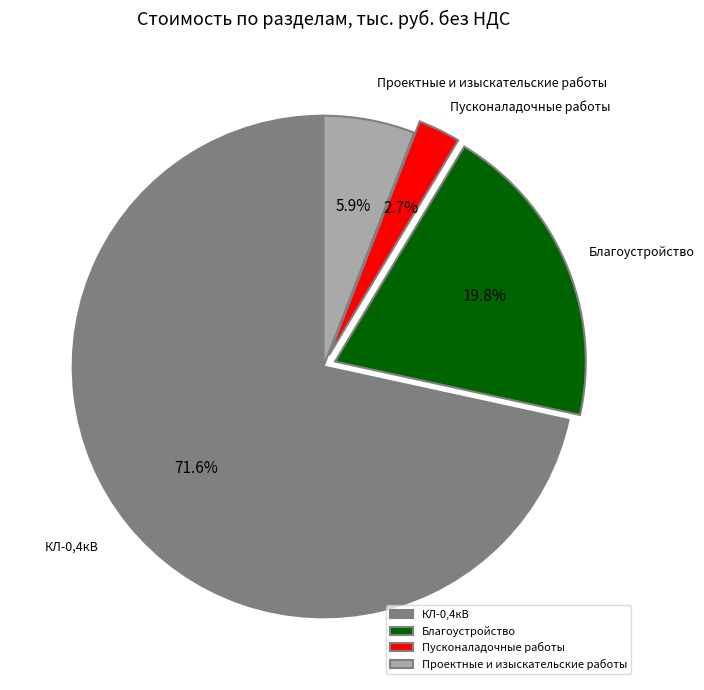

Approximately how many times larger is the value at Проектные и изыскательские работы compared to Благоустройство?

0.3